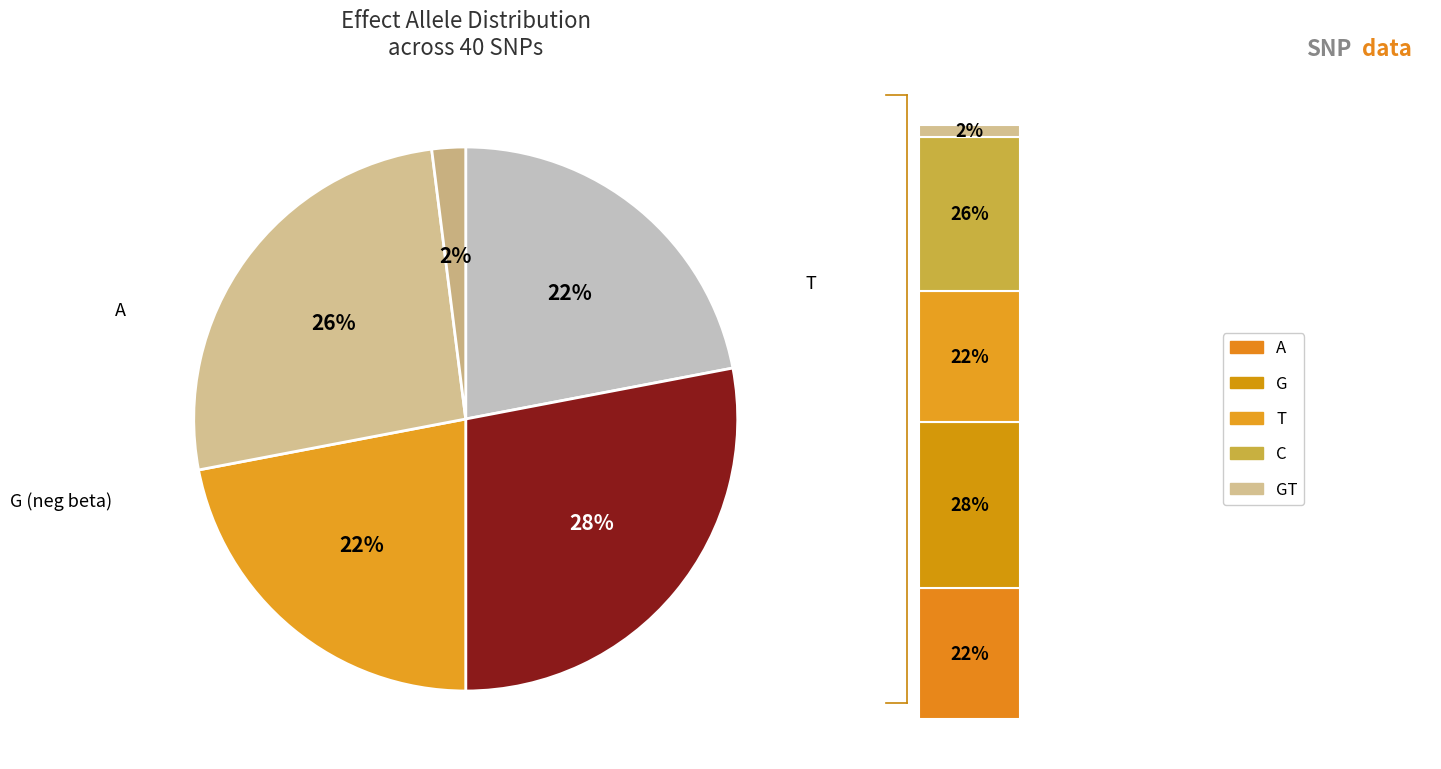

Is it true that C is 31% of the pie?

False